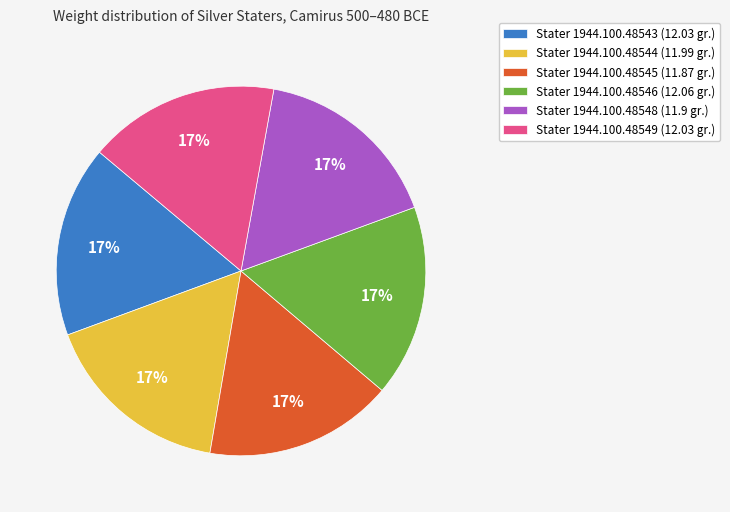

What is the ratio of the value at Stater 1944.100.48549 (12.03 gr.) to the value at Stater 1944.100.48548 (11.9 gr.)?

1.0